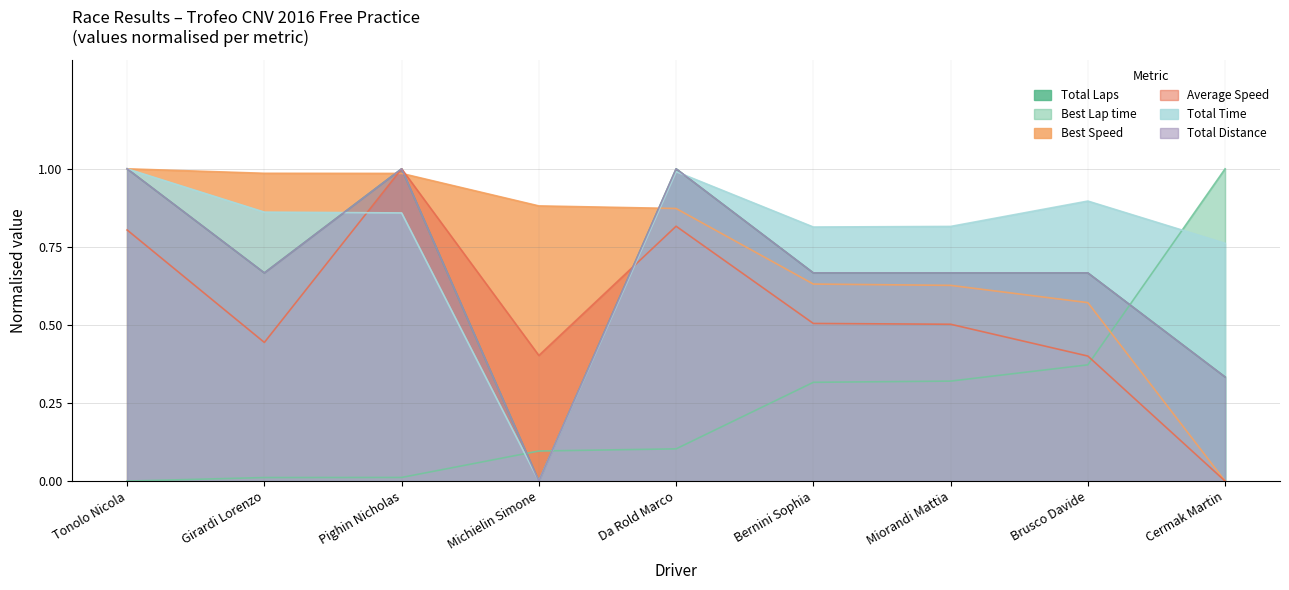

Is it true that Total Laps equals 0.4 at Miorandi Mattia?

False